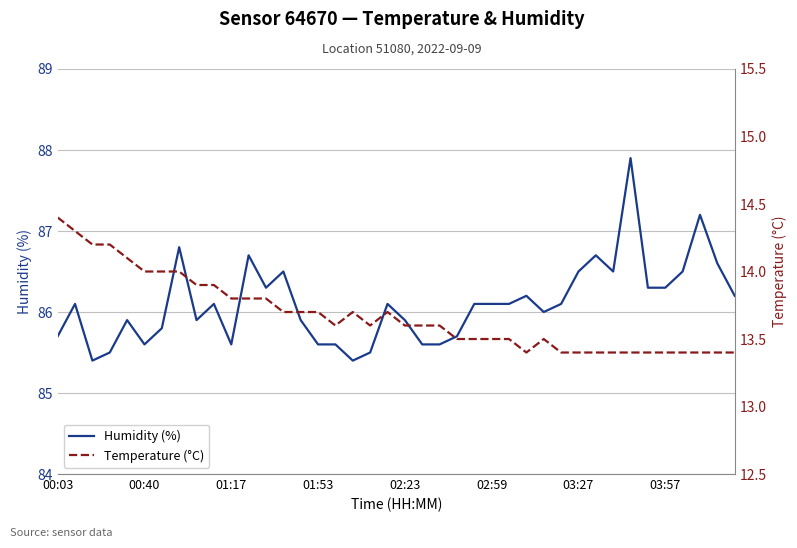

What is the sum of all Temperature (°C) values?

547.2